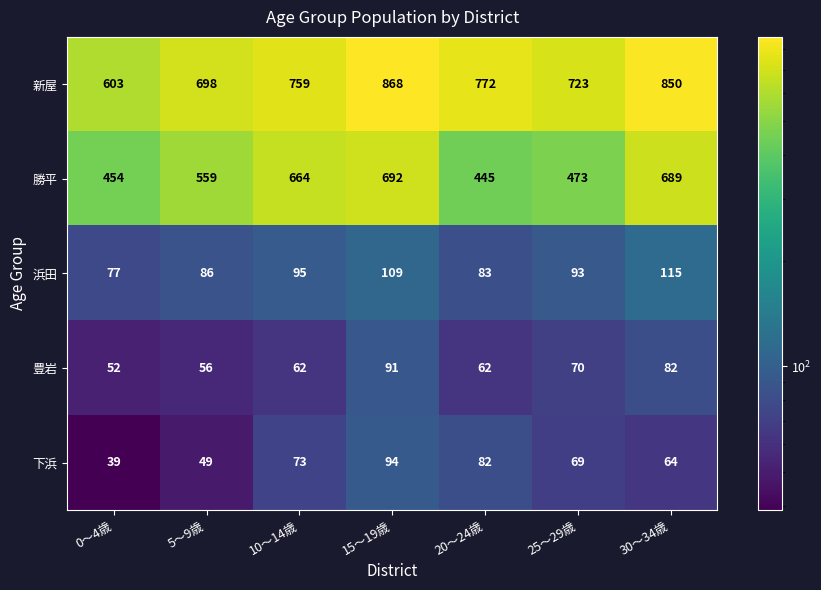

What value does the 新屋 series have at 0～4歳?

603